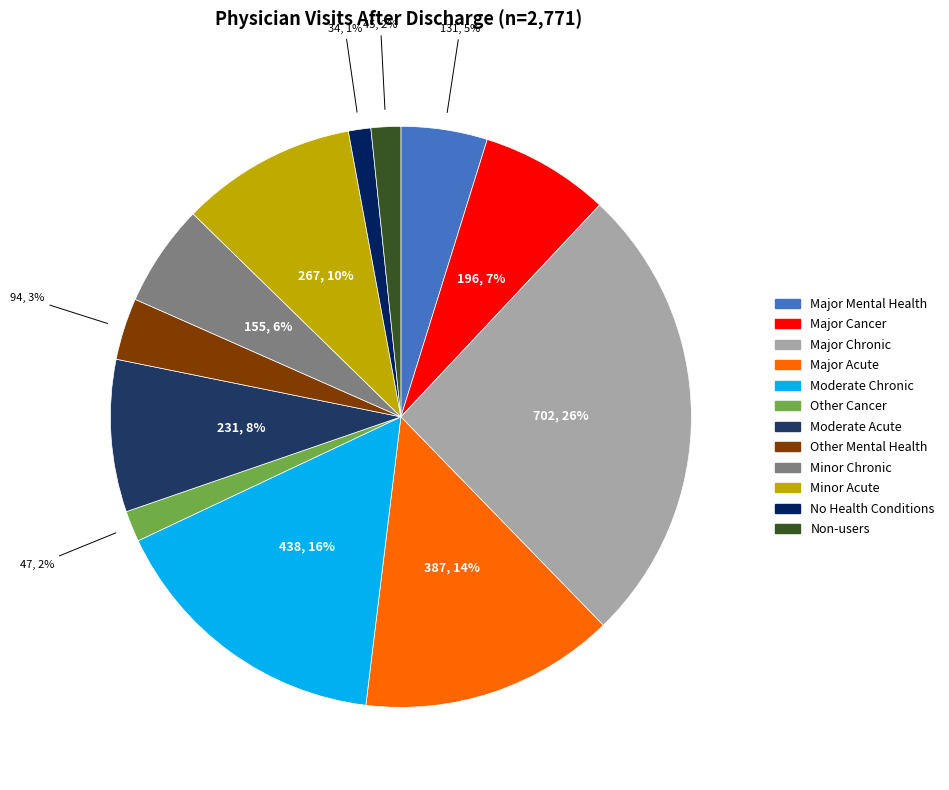

Rank the categories by value from highest to lowest.

Major Chronic, Moderate Chronic, Major Acute, Minor Acute, Moderate Acute, Major Cancer, Minor Chronic, Major Mental Health, Other Mental Health, Other Cancer, Non-users, No Health Conditions